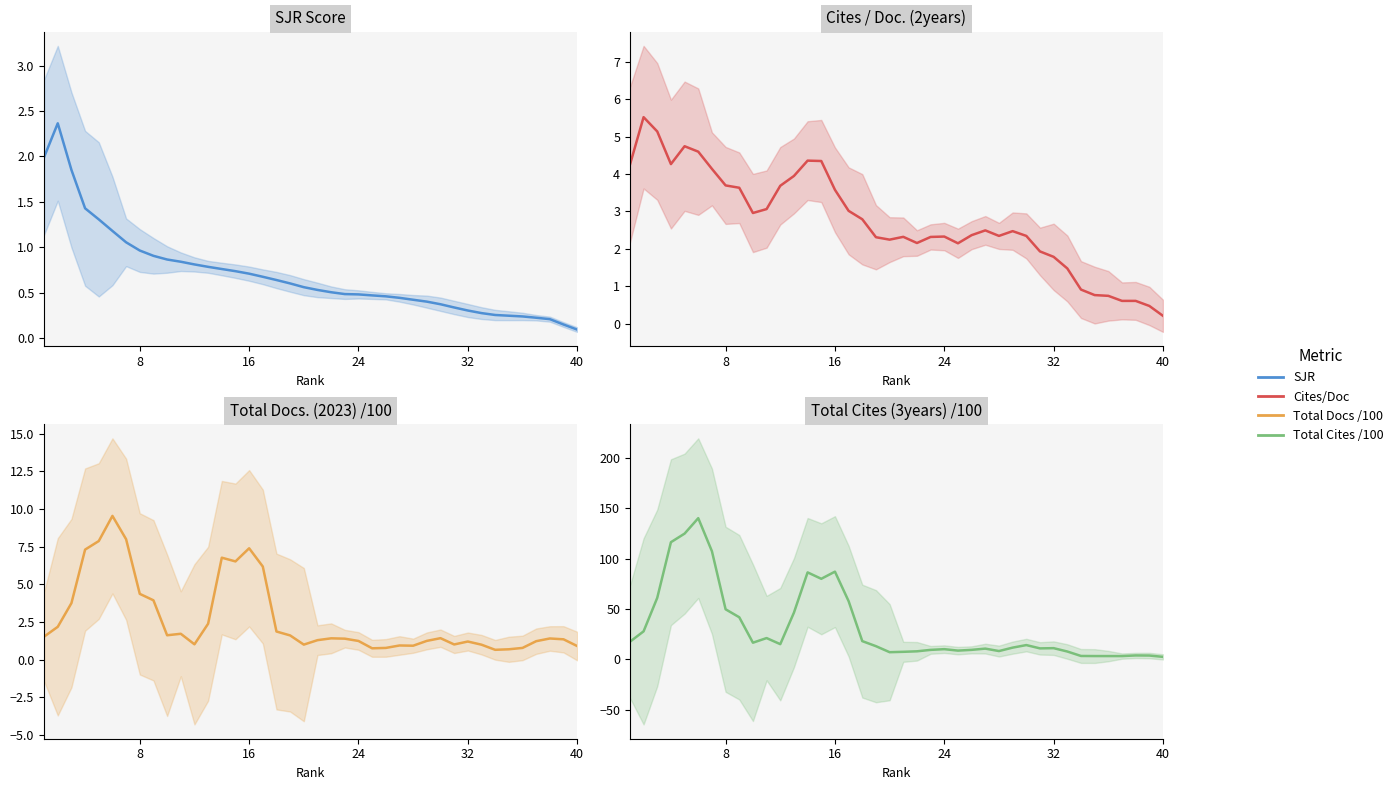

Rank the series by their maximum value, from lowest to highest.

SJR, Cites / Doc. (2years), Total Docs. (2023) (hundreds), Total Cites (3years) (hundreds)